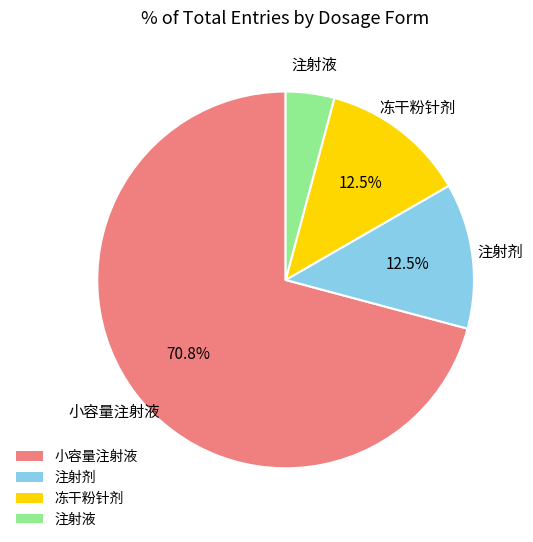

Does 小容量注射液 account for over 50% of the chart?

Yes